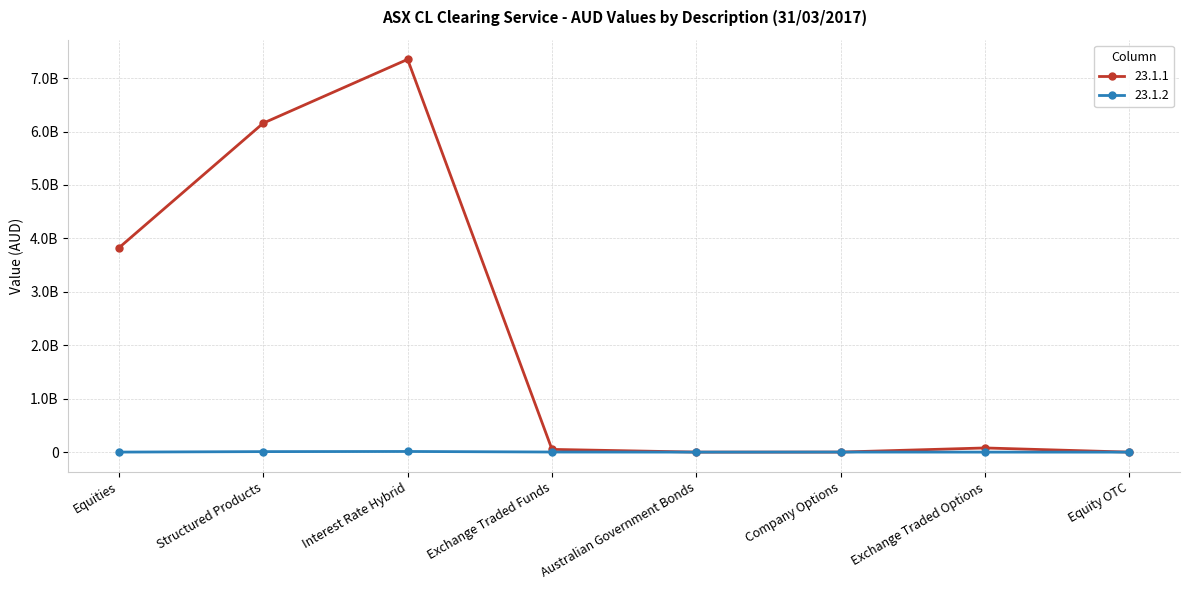

What are all the series names shown in the legend?

23.1.1, 23.1.2